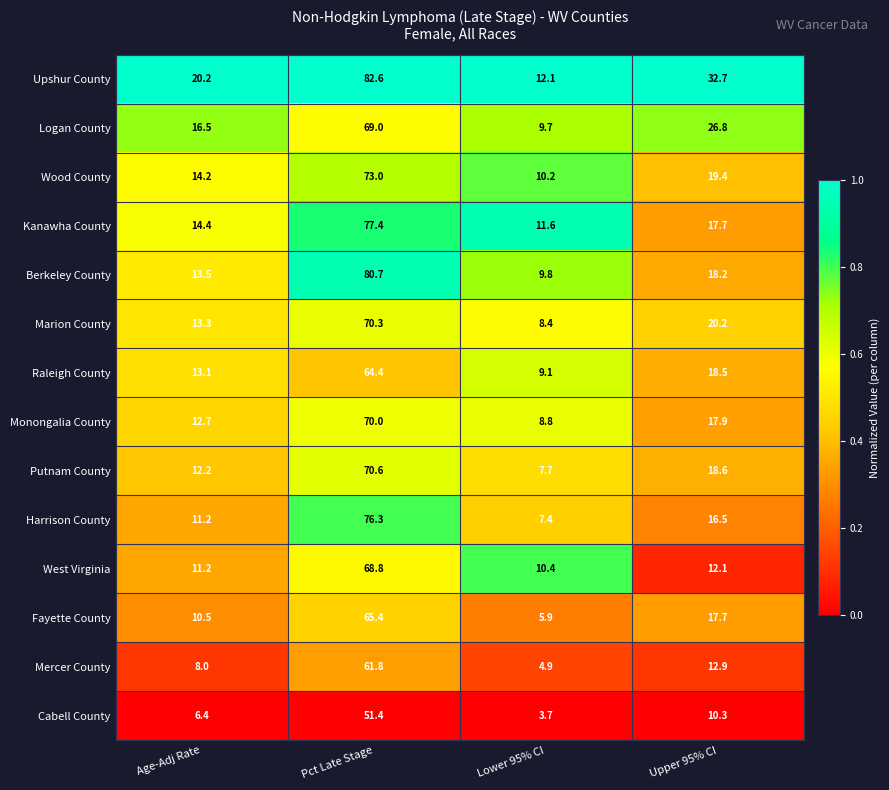

Count the number of data series in this chart.

14